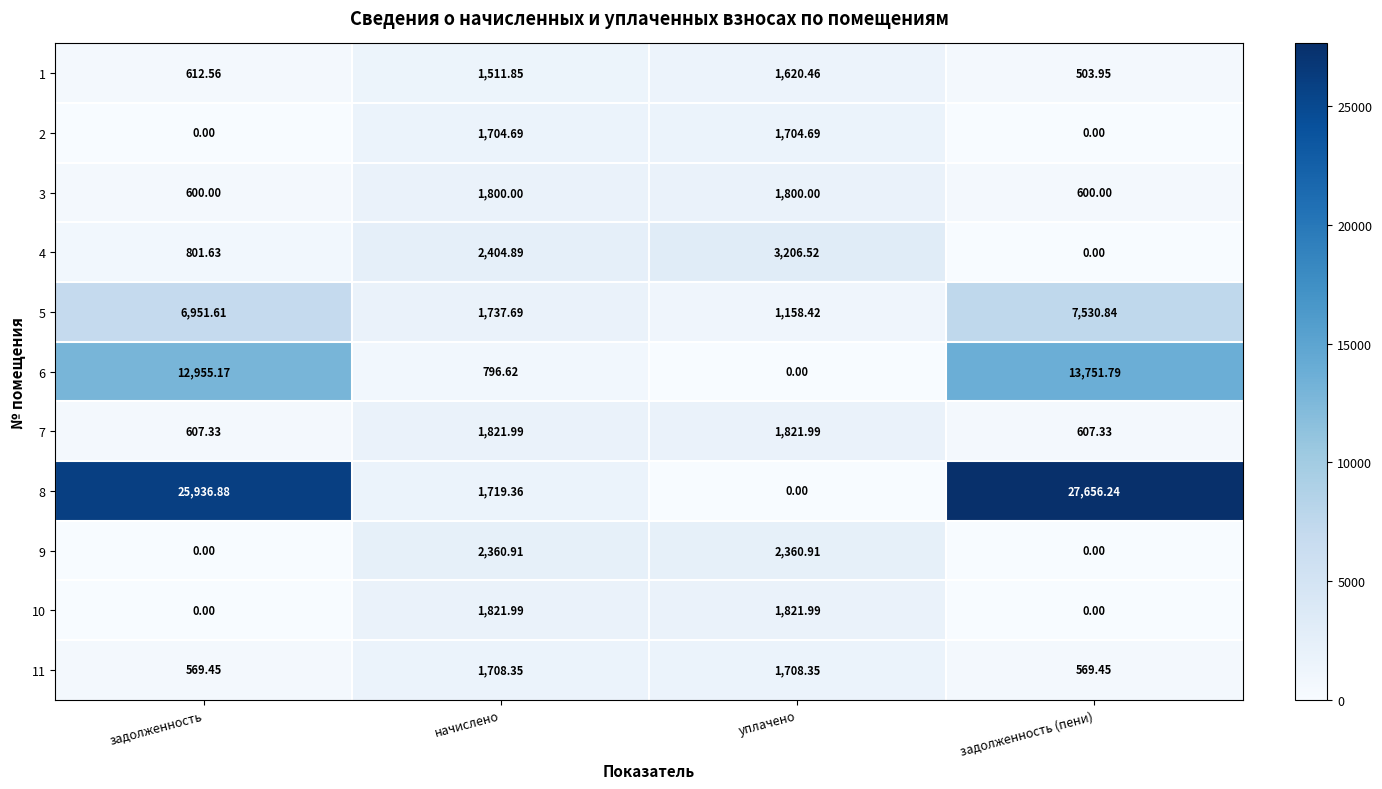

At which label does 1 first exceed 1511?

начислено